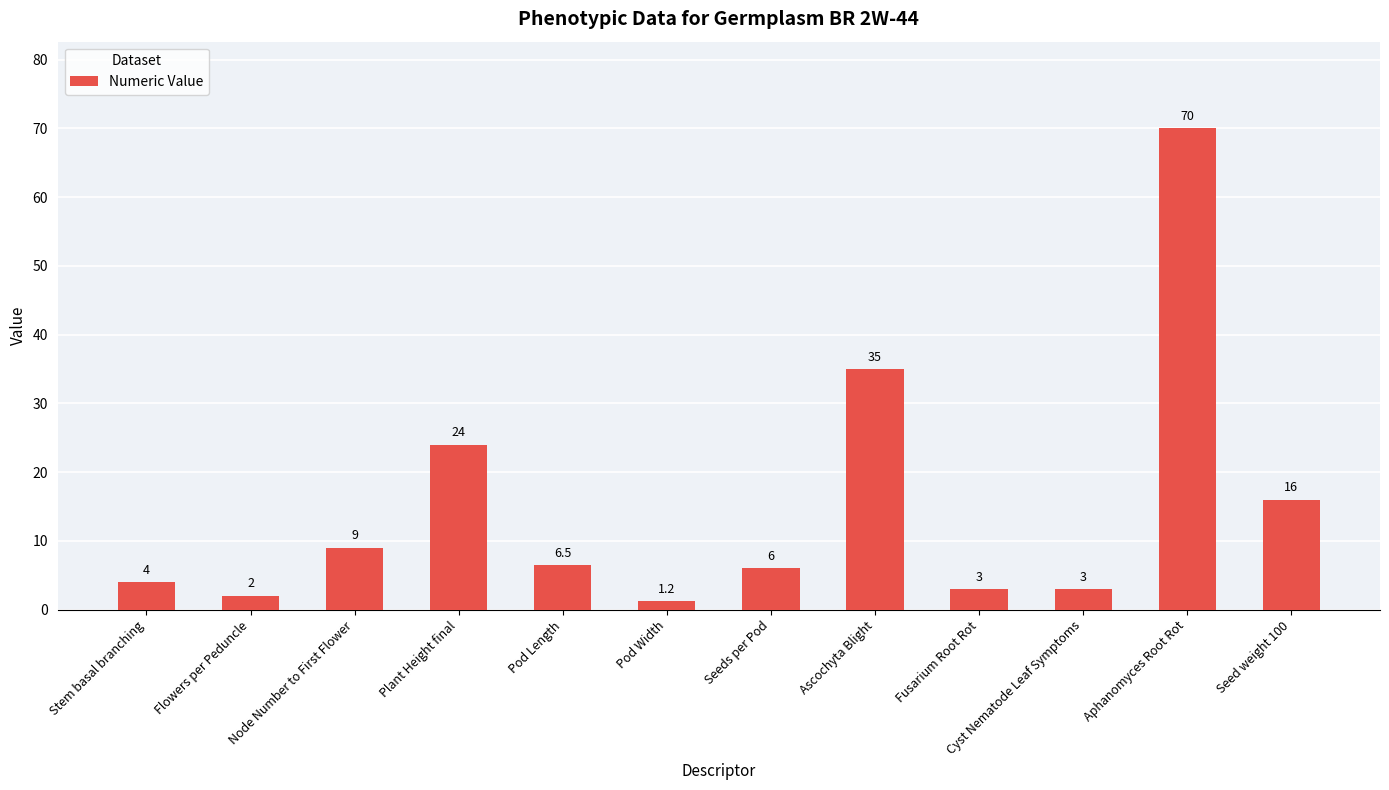

What is the label of the 3rd bar from the left?

Node Number to First Flower